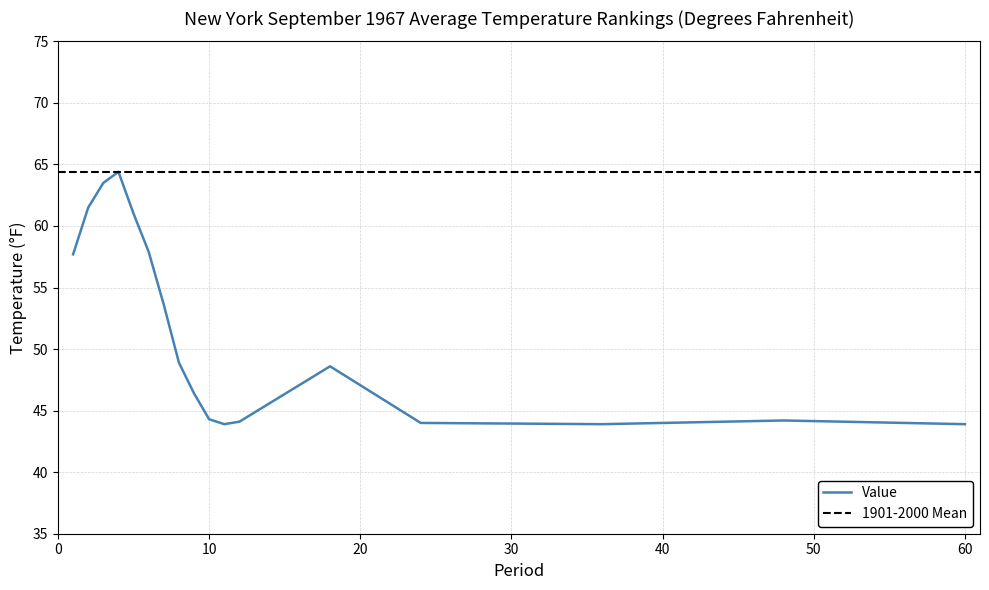

The value at 60 is 64.8. True or false?

False